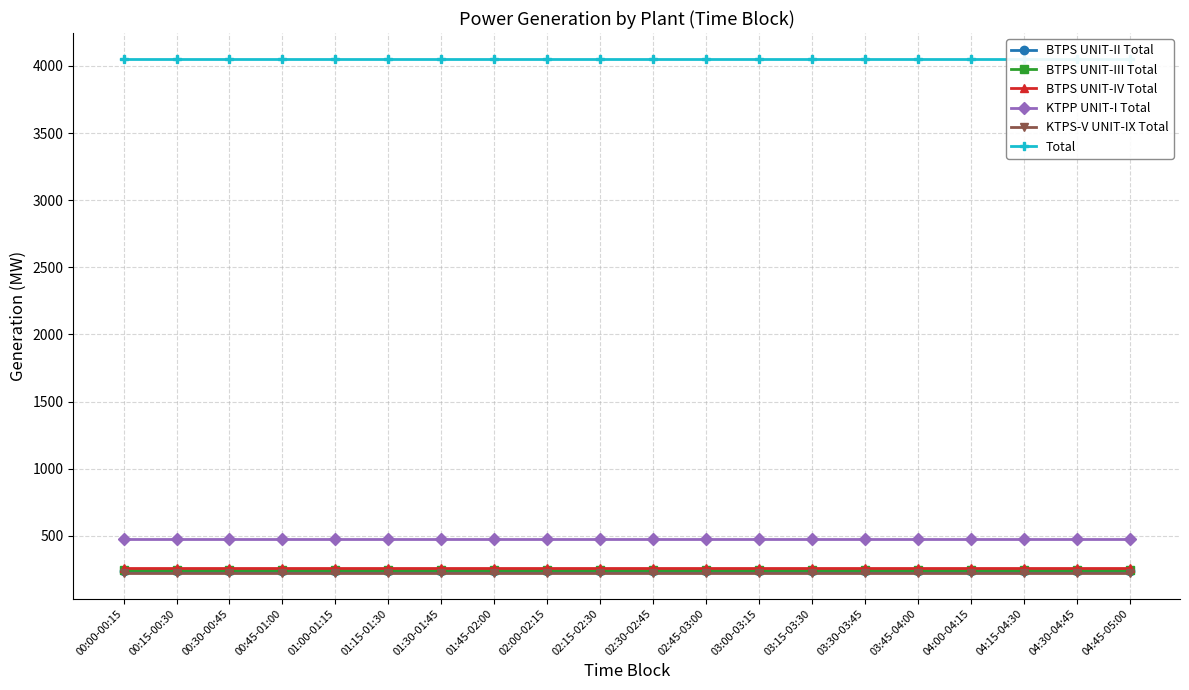

What is the label of the 5th point from the right?

03:45-04:00